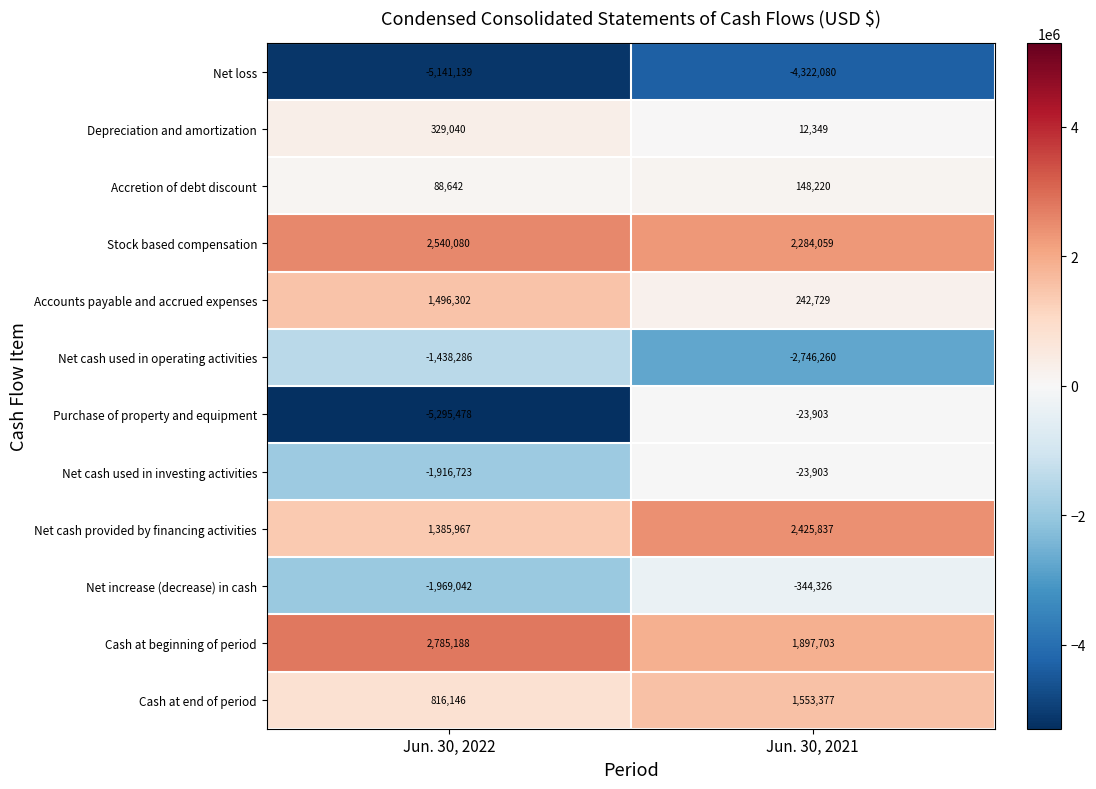

Rank the series at Jun. 30, 2022 from lowest to highest value.

Purchase of property and equipment, Net loss, Net increase (decrease) in cash, Net cash used in investing activities, Net cash used in operating activities, Accretion of debt discount, Depreciation and amortization, Cash at end of period, Net cash provided by financing activities, Accounts payable and accrued expenses, Stock based compensation, Cash at beginning of period